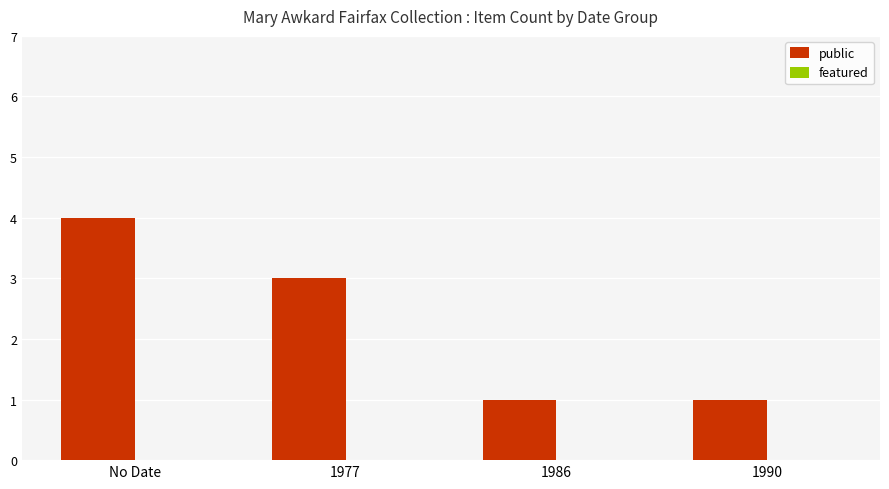

What is the label of the 4th bar from the right?

No Date